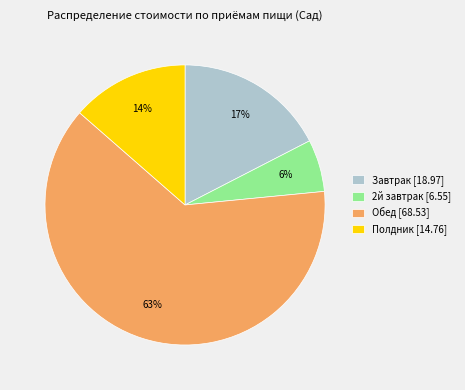

What is the largest slice in the pie chart?

Обед